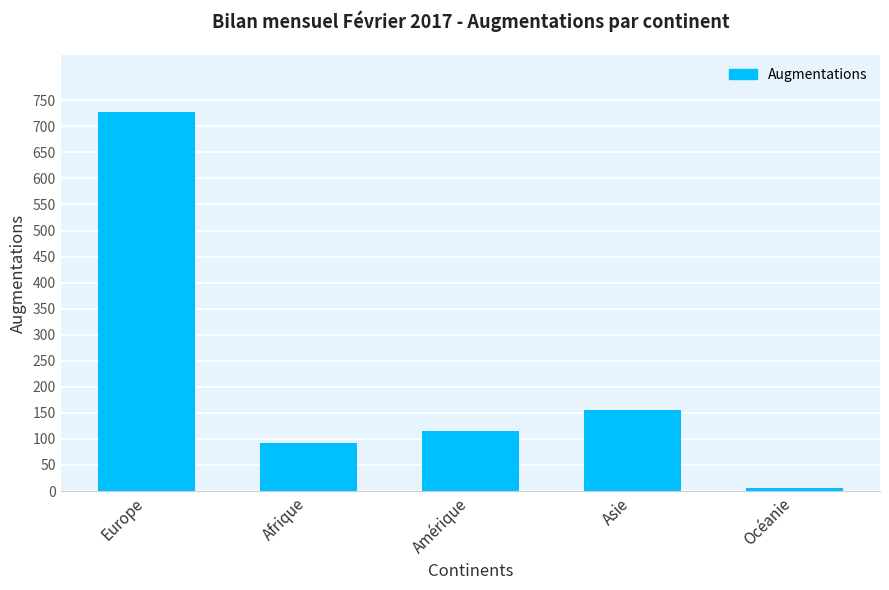

Where is the data nearest to the value 366?

Asie